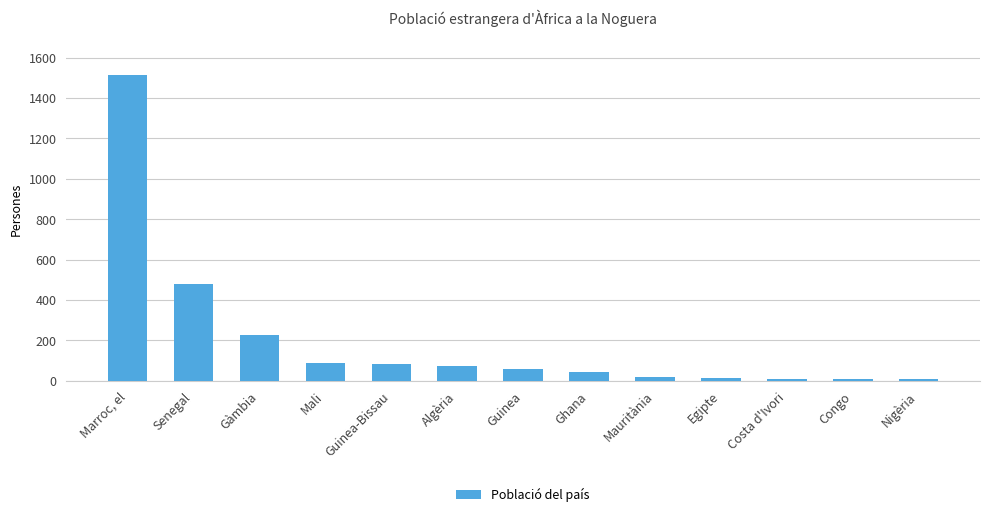

What is the smallest value displayed?

8